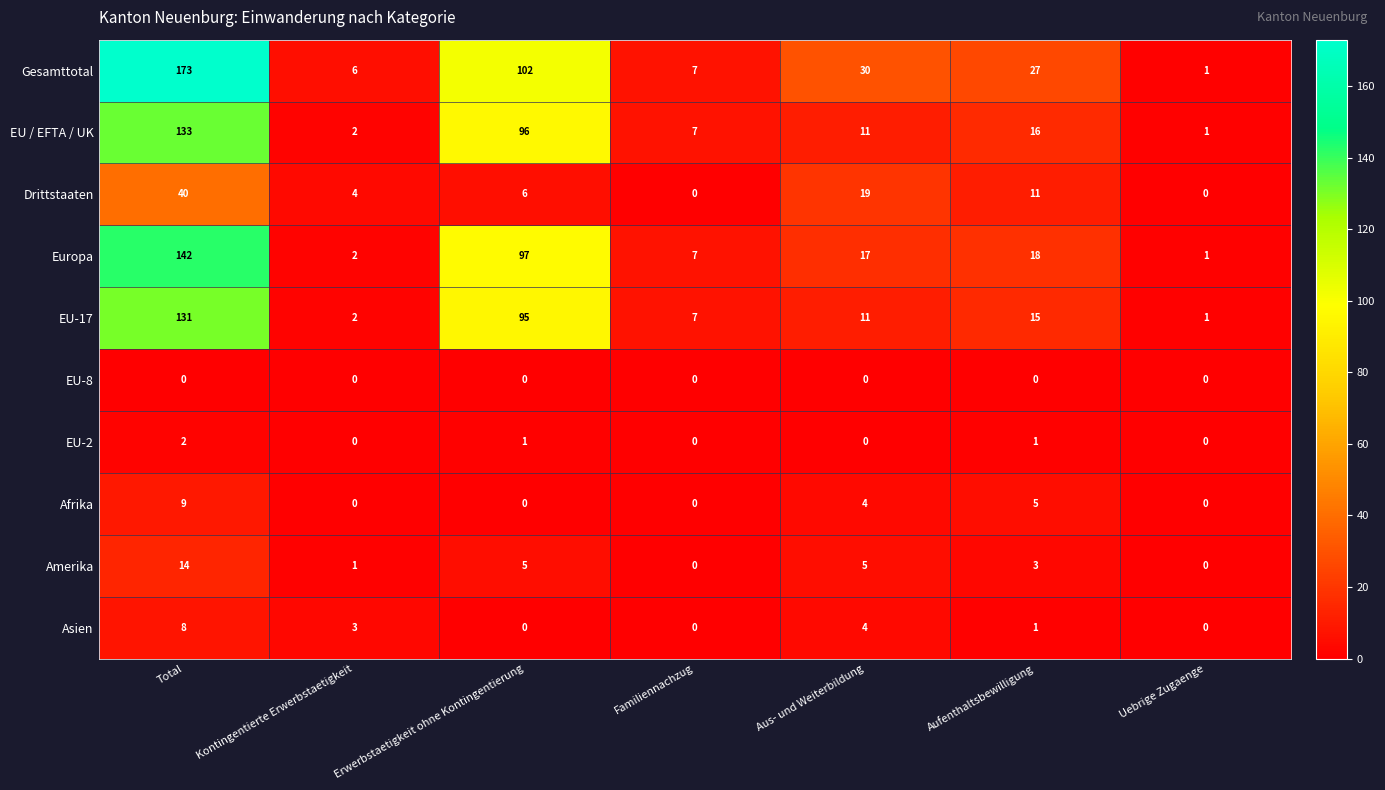

True or false: Asien has a value of -4 at Familiennachzug.

False